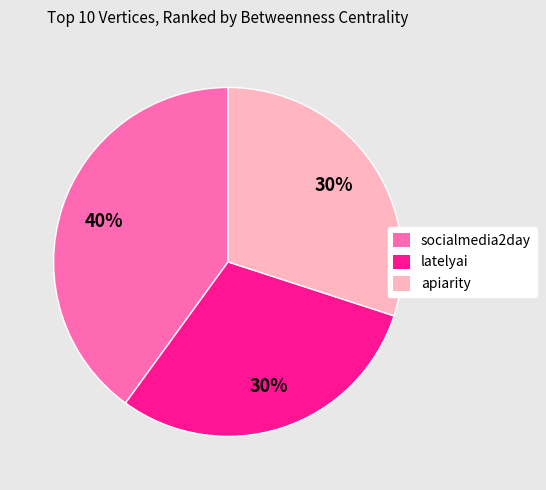

Which category has the biggest portion of the pie?

socialmedia2day